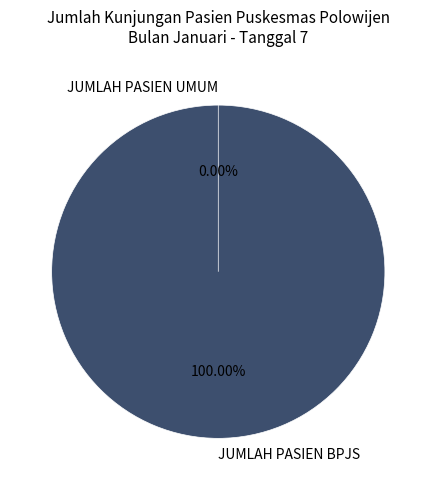

What percentage is the JUMLAH PASIEN BPJS slice, to the nearest percent?

100%